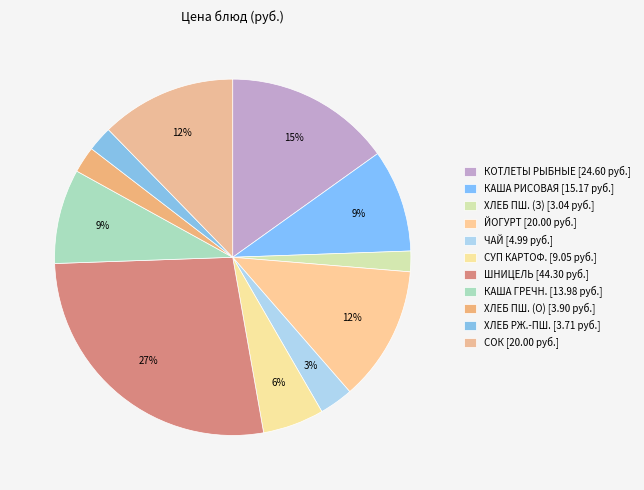

Which slice is the smallest?

ХЛЕБ ПШЕНИЧНЫЙ (Завтрак)